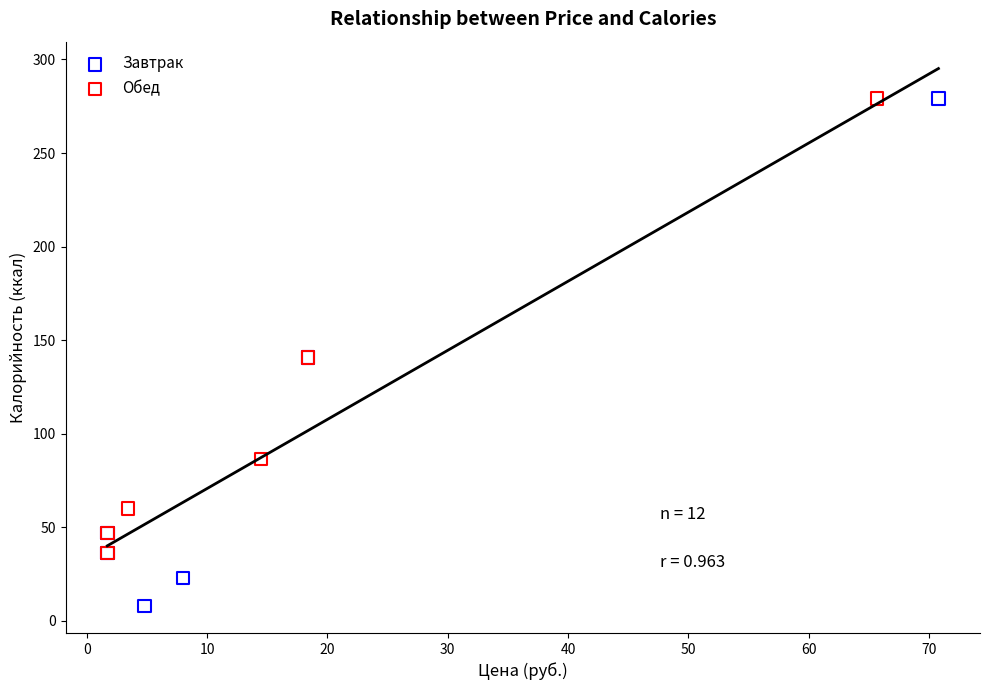

Which series has the widest spread of Y values?

Завтрак